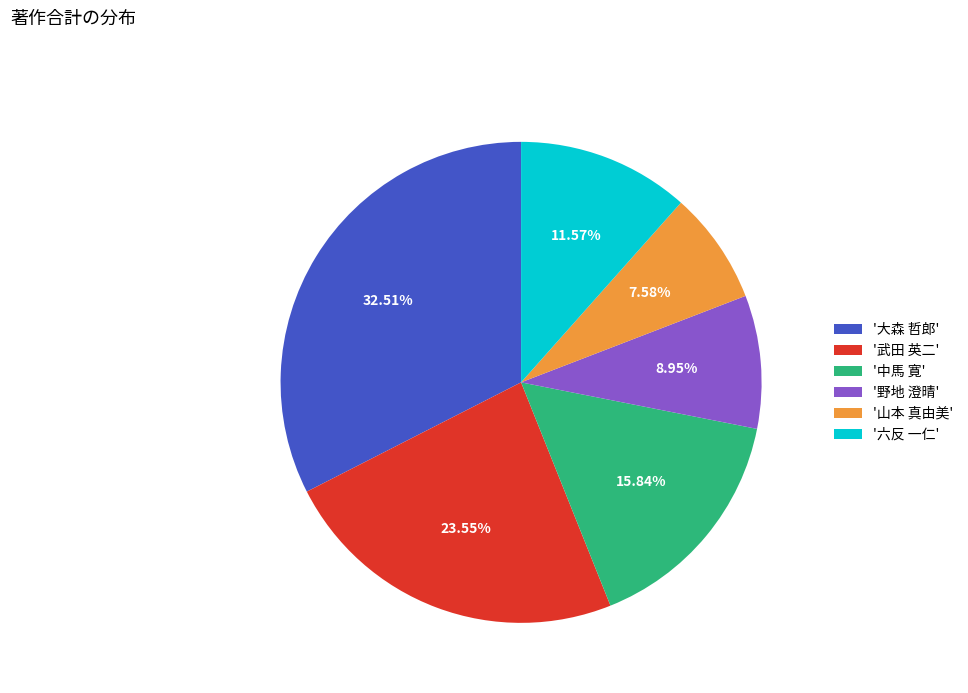

Is there any slice that represents more than half of the pie?

No